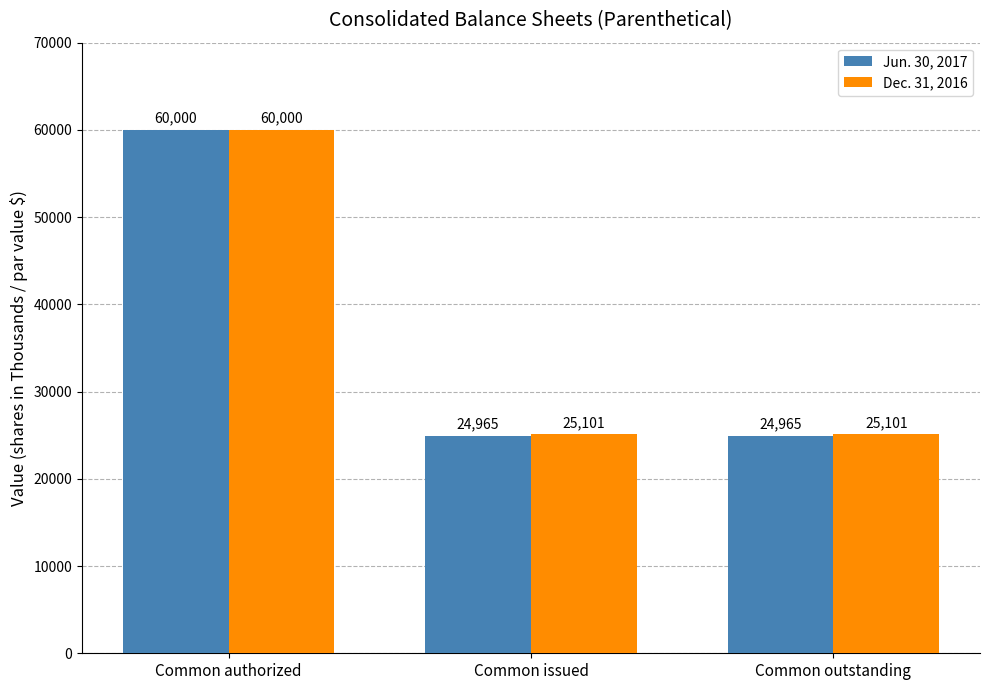

Is the value of Jun. 30, 2017 at Common authorized greater than the value of Dec. 31, 2016 at Common issued?

Yes